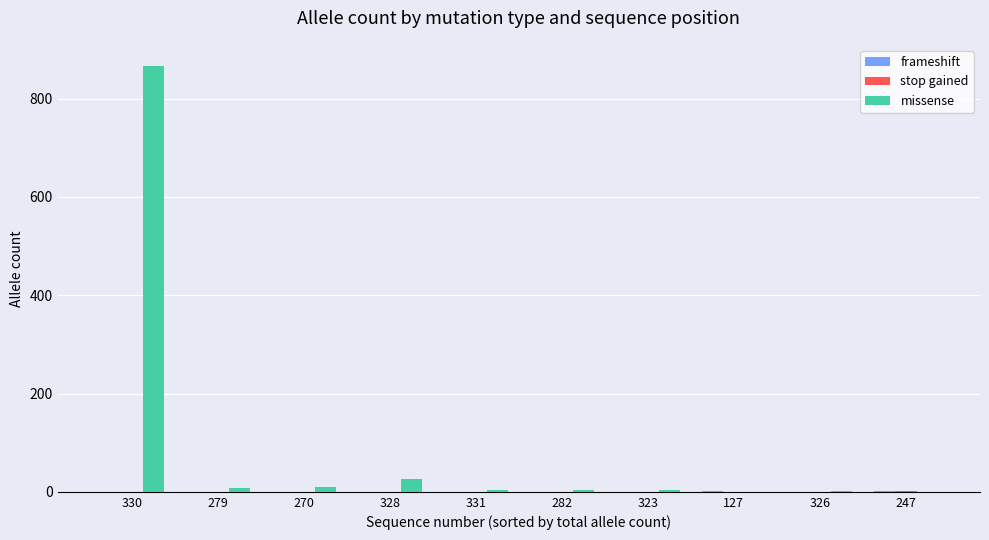

Count the number of data series in this chart.

3